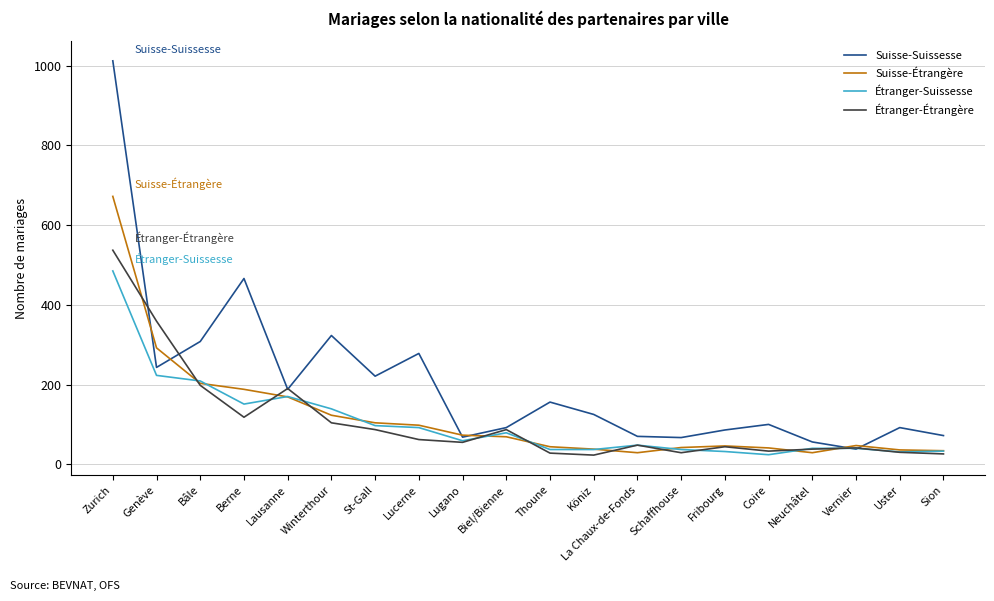

The Étranger-Étrangère series shows 28 at Thoune. True or false?

True